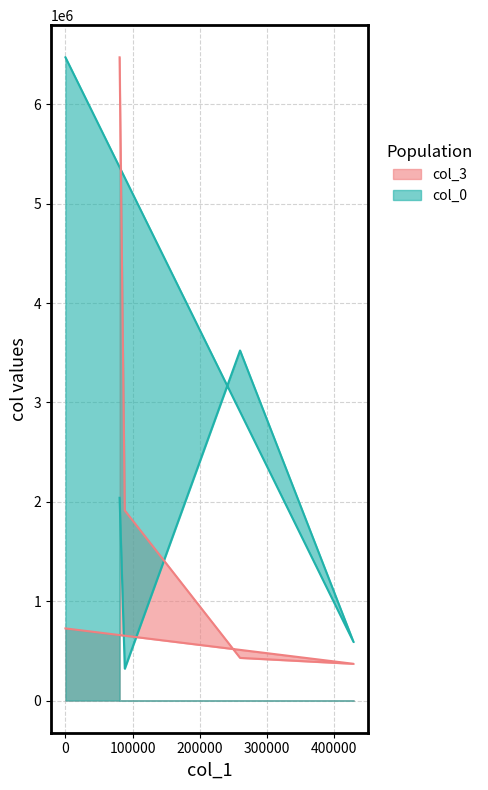

Which series ends up on top after the final intersection of col_3 and col_0?

col_0